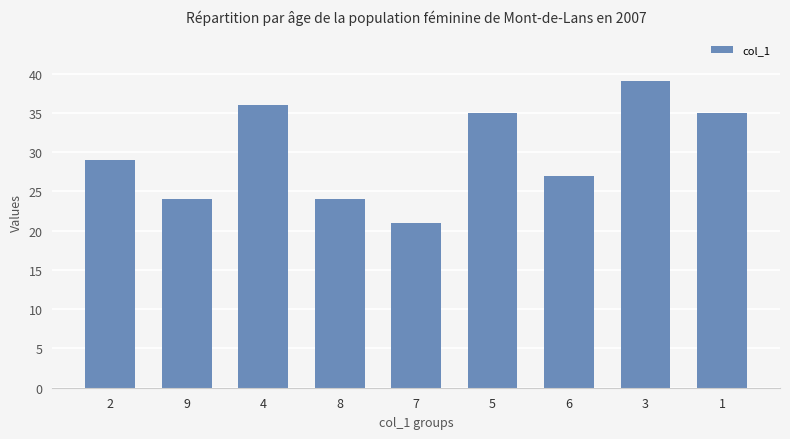

The value at 8 is 41. True or false?

False